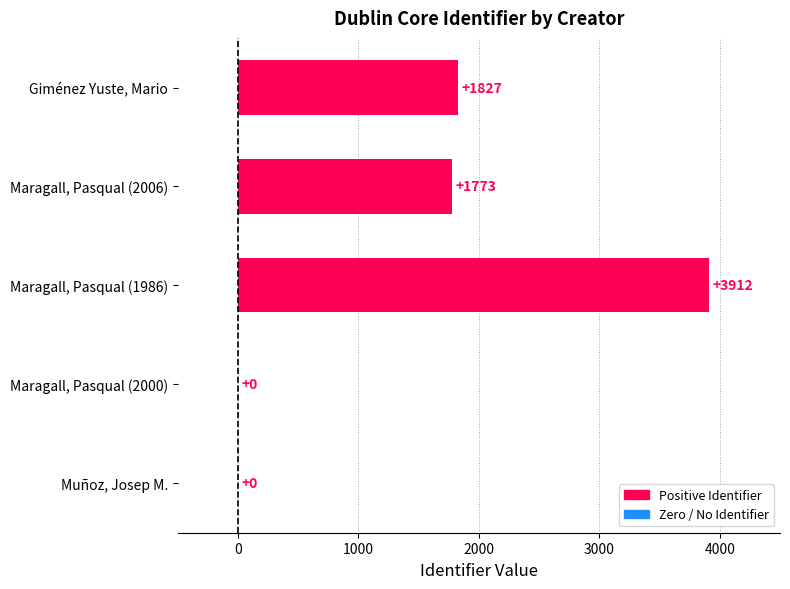

The chart shows a value of 3912 at Maragall, Pasqual (1986). True or false?

True